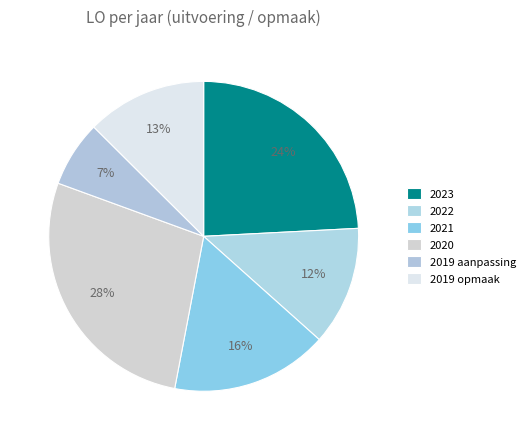

Does any single category account for the majority?

No